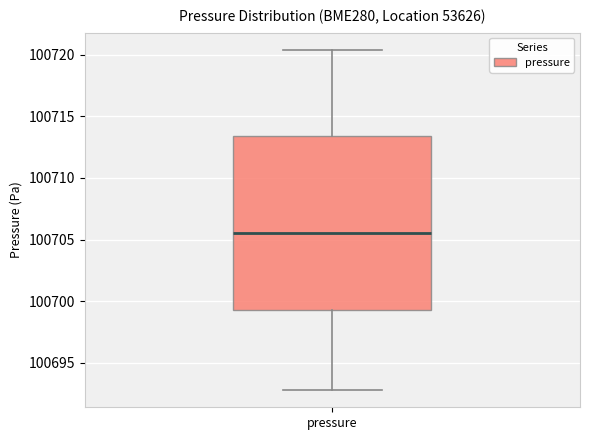

Where does the lower whisker of the box for pressure end on the y-axis? The values are not printed on the chart, so give them approximately, as read against the axis.

100693.0